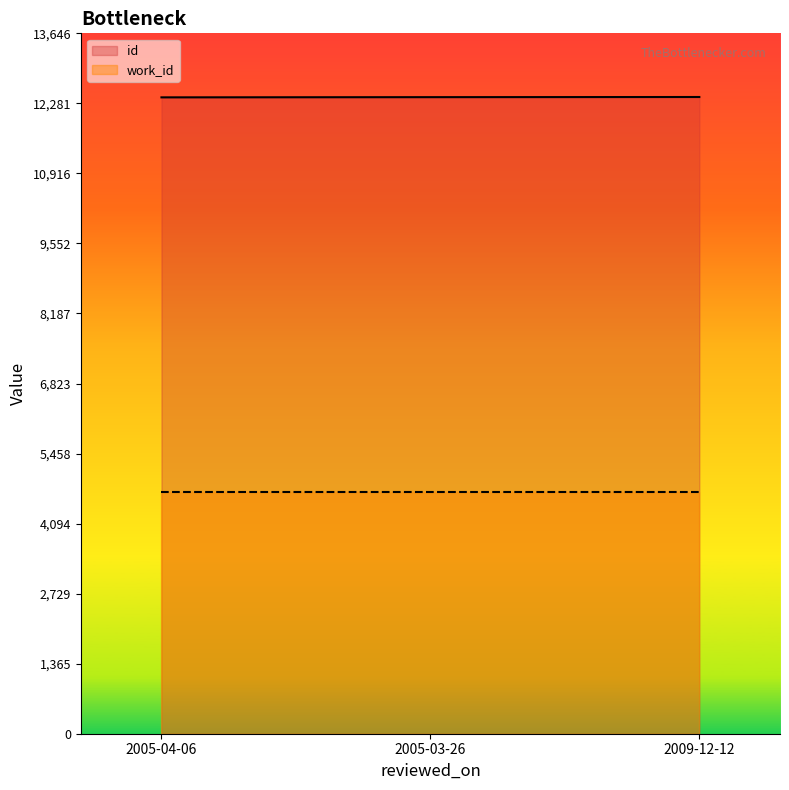

Read the value at 2005-04-06.

12398